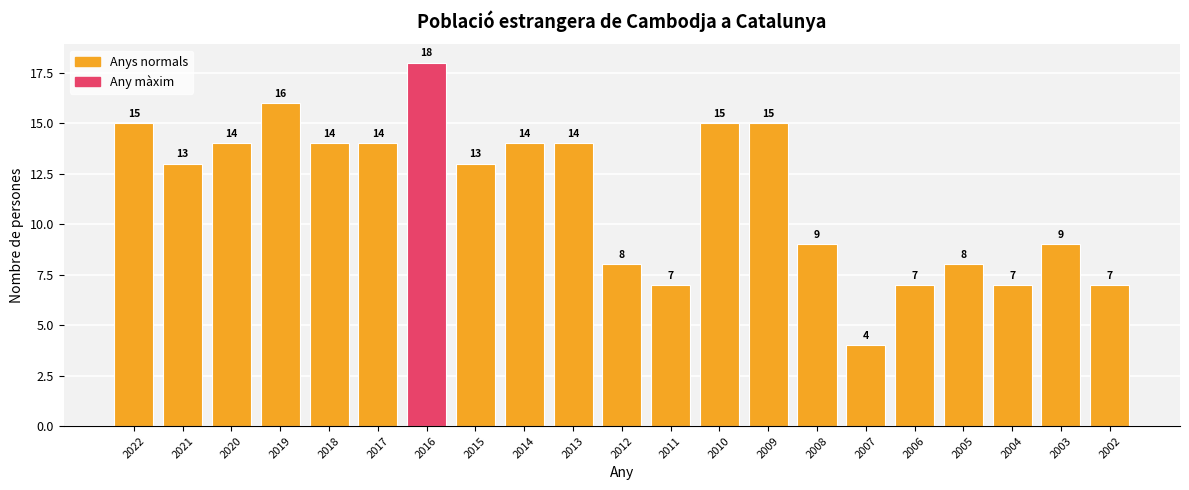

The value at 2014 is 14. True or false?

True